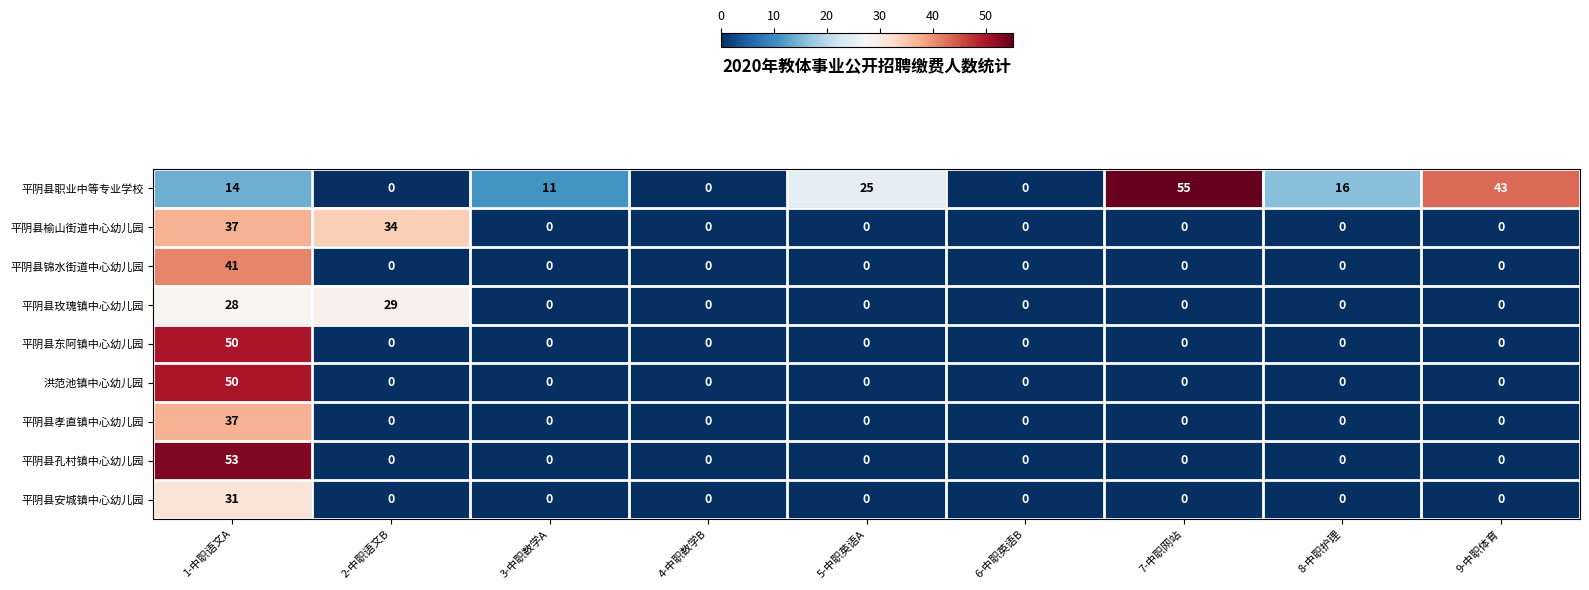

At which category is the sum across all series the highest?

1-中职语文A